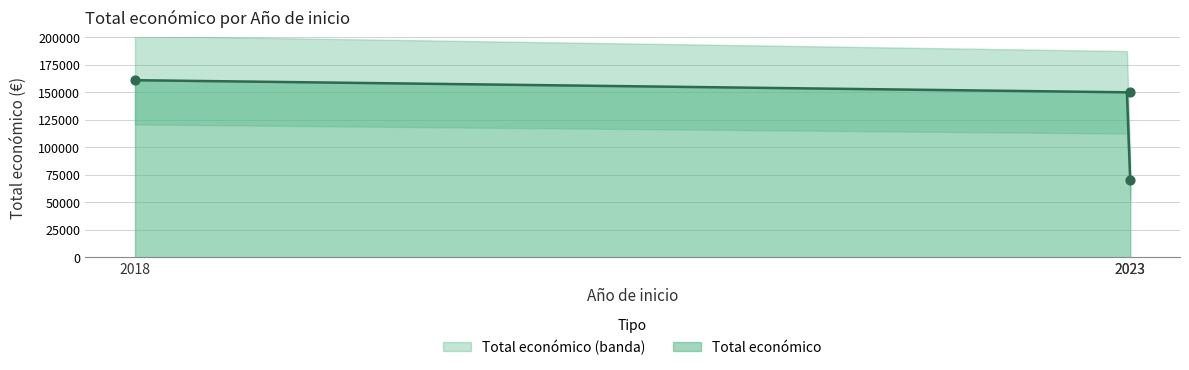

Approximately how many times larger is the value at 2023 compared to 2018?

0.4